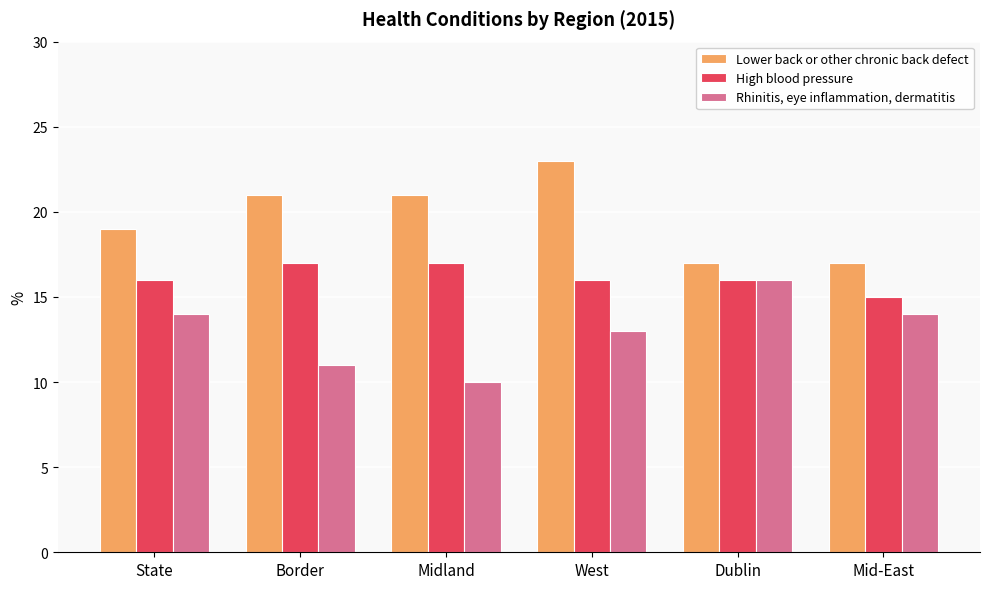

What is the label of the 2nd bar from the left?

Border